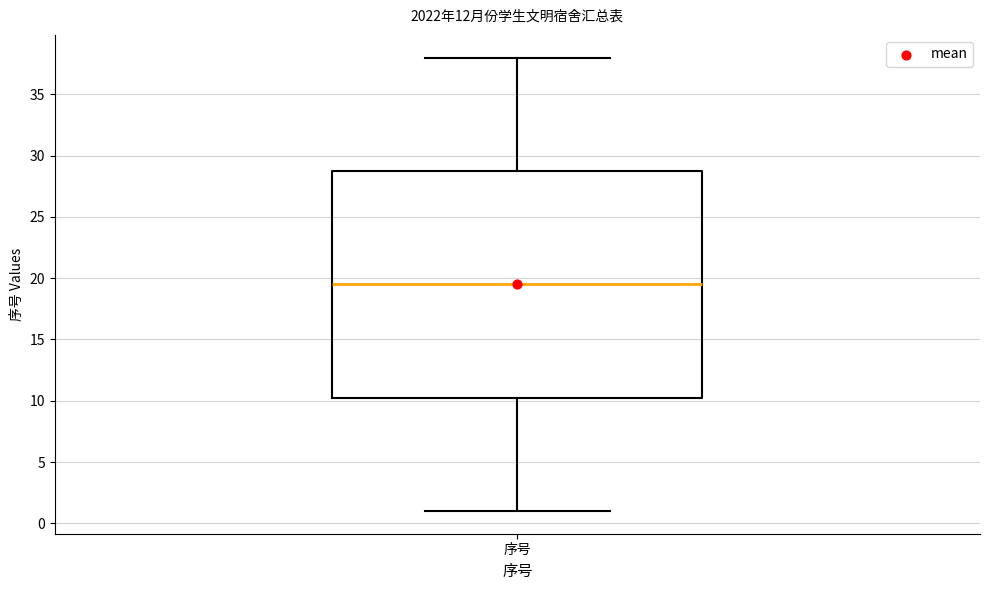

Read this box plot against the y-axis: the position of the median line, the range covered by the box, and the ends of both whiskers. The values are not printed on the chart, so give them approximately, as read against the axis.

median 19.5, box 10.5 to 29.0, whiskers 1.0 to 38.0